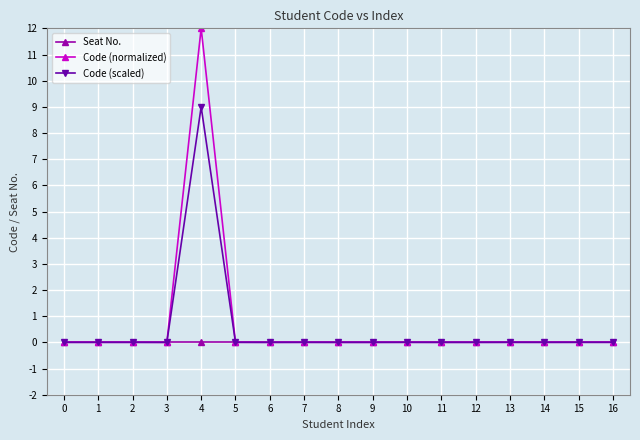

Does the chart have visible grid lines?

Yes